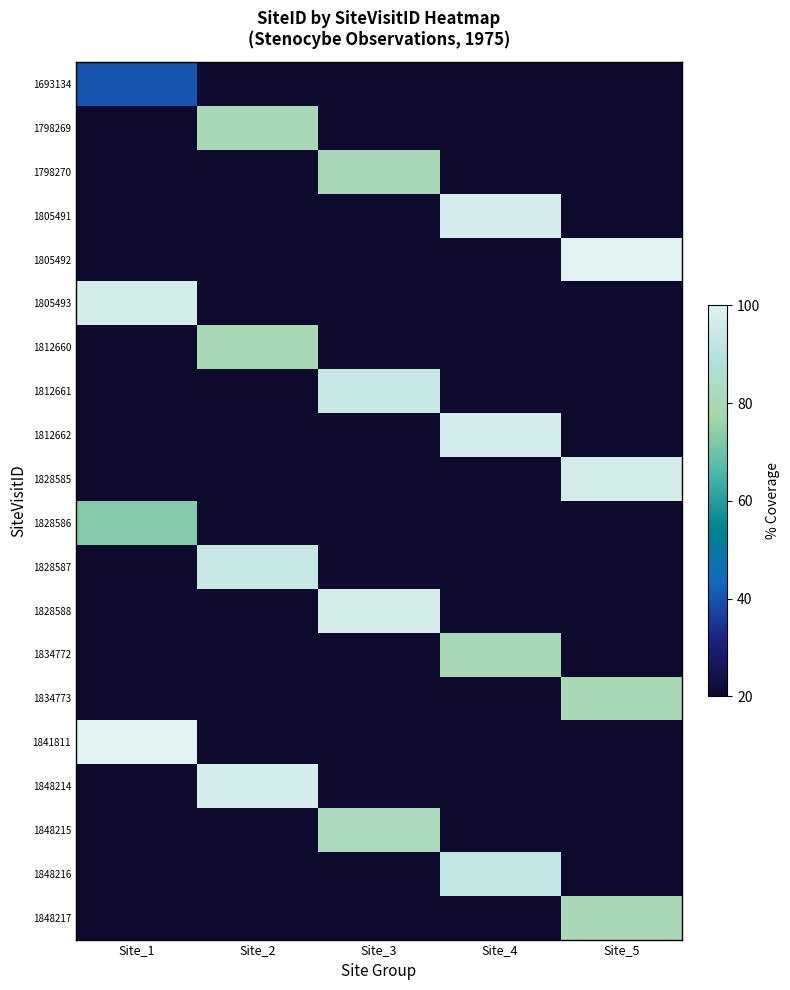

Reading left to right, what are all the values shown in this chart?

1693134: Site_1=40.0	Site_2=20.0	Site_3=20.0	Site_4=20.0	Site_5=20.0
1798269: Site_1=20.0	Site_2=80.9	Site_3=20.0	Site_4=20.0	Site_5=20.0
1798270: Site_1=20.0	Site_2=20.0	Site_3=80.9	Site_4=20.0	Site_5=20.0
1805491: Site_1=20.0	Site_2=20.0	Site_3=20.0	Site_4=97.5	Site_5=20.0
1805492: Site_1=20.0	Site_2=20.0	Site_3=20.0	Site_4=20.0	Site_5=100.0
1805493: Site_1=97.0	Site_2=20.0	Site_3=20.0	Site_4=20.0	Site_5=20.0
1812660: Site_1=20.0	Site_2=80.9	Site_3=20.0	Site_4=20.0	Site_5=20.0
1812661: Site_1=20.0	Site_2=20.0	Site_3=93.5	Site_4=20.0	Site_5=20.0
1812662: Site_1=20.0	Site_2=20.0	Site_3=20.0	Site_4=97.5	Site_5=20.0
1828585: Site_1=20.0	Site_2=20.0	Site_3=20.0	Site_4=20.0	Site_5=97.0
1828586: Site_1=72.9	Site_2=20.0	Site_3=20.0	Site_4=20.0	Site_5=20.0
1828587: Site_1=20.0	Site_2=93.5	Site_3=20.0	Site_4=20.0	Site_5=20.0
1828588: Site_1=20.0	Site_2=20.0	Site_3=97.0	Site_4=20.0	Site_5=20.0
1834772: Site_1=20.0	Site_2=20.0	Site_3=20.0	Site_4=80.3	Site_5=20.0
1834773: Site_1=20.0	Site_2=20.0	Site_3=20.0	Site_4=20.0	Site_5=80.3
1841811: Site_1=100.0	Site_2=20.0	Site_3=20.0	Site_4=20.0	Site_5=20.0
1848214: Site_1=20.0	Site_2=97.5	Site_3=20.0	Site_4=20.0	Site_5=20.0
1848215: Site_1=20.0	Site_2=20.0	Site_3=82.3	Site_4=20.0	Site_5=20.0
1848216: Site_1=20.0	Site_2=20.0	Site_3=20.0	Site_4=92.8	Site_5=20.0
1848217: Site_1=20.0	Site_2=20.0	Site_3=20.0	Site_4=20.0	Site_5=80.9